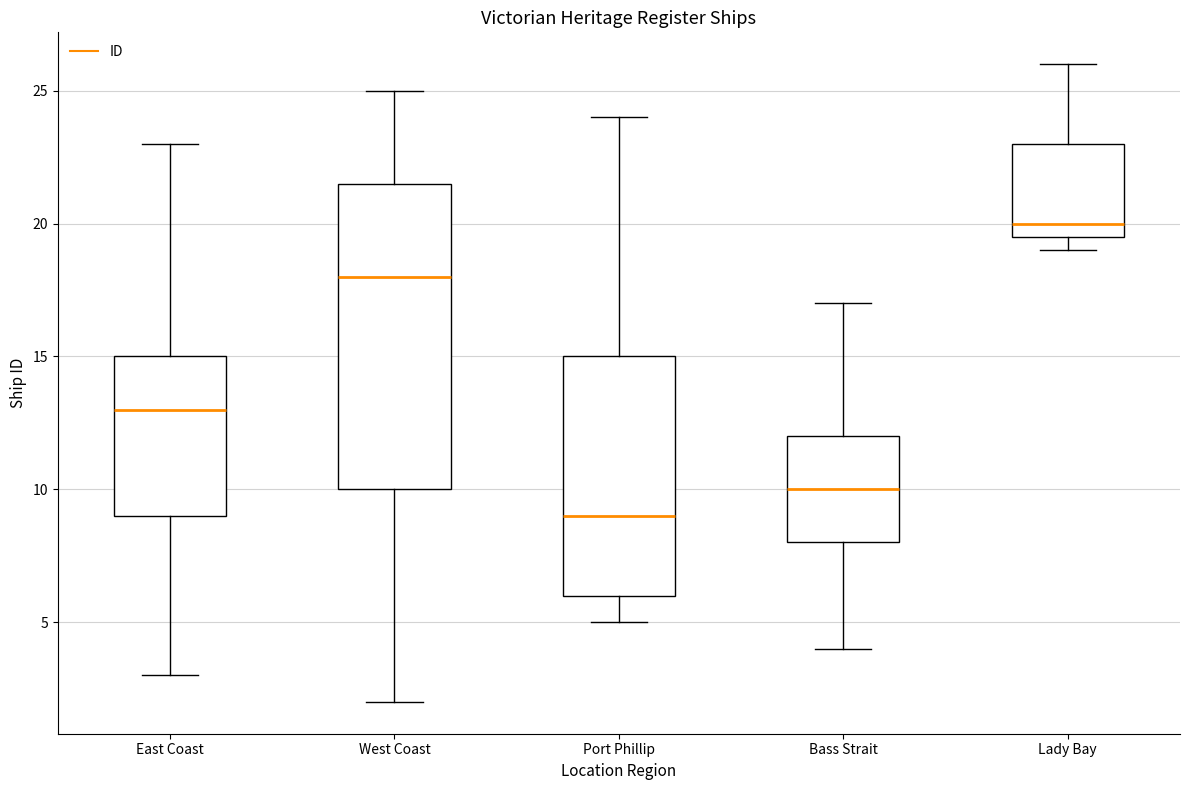

Which box has the lowest median line?

Port Phillip